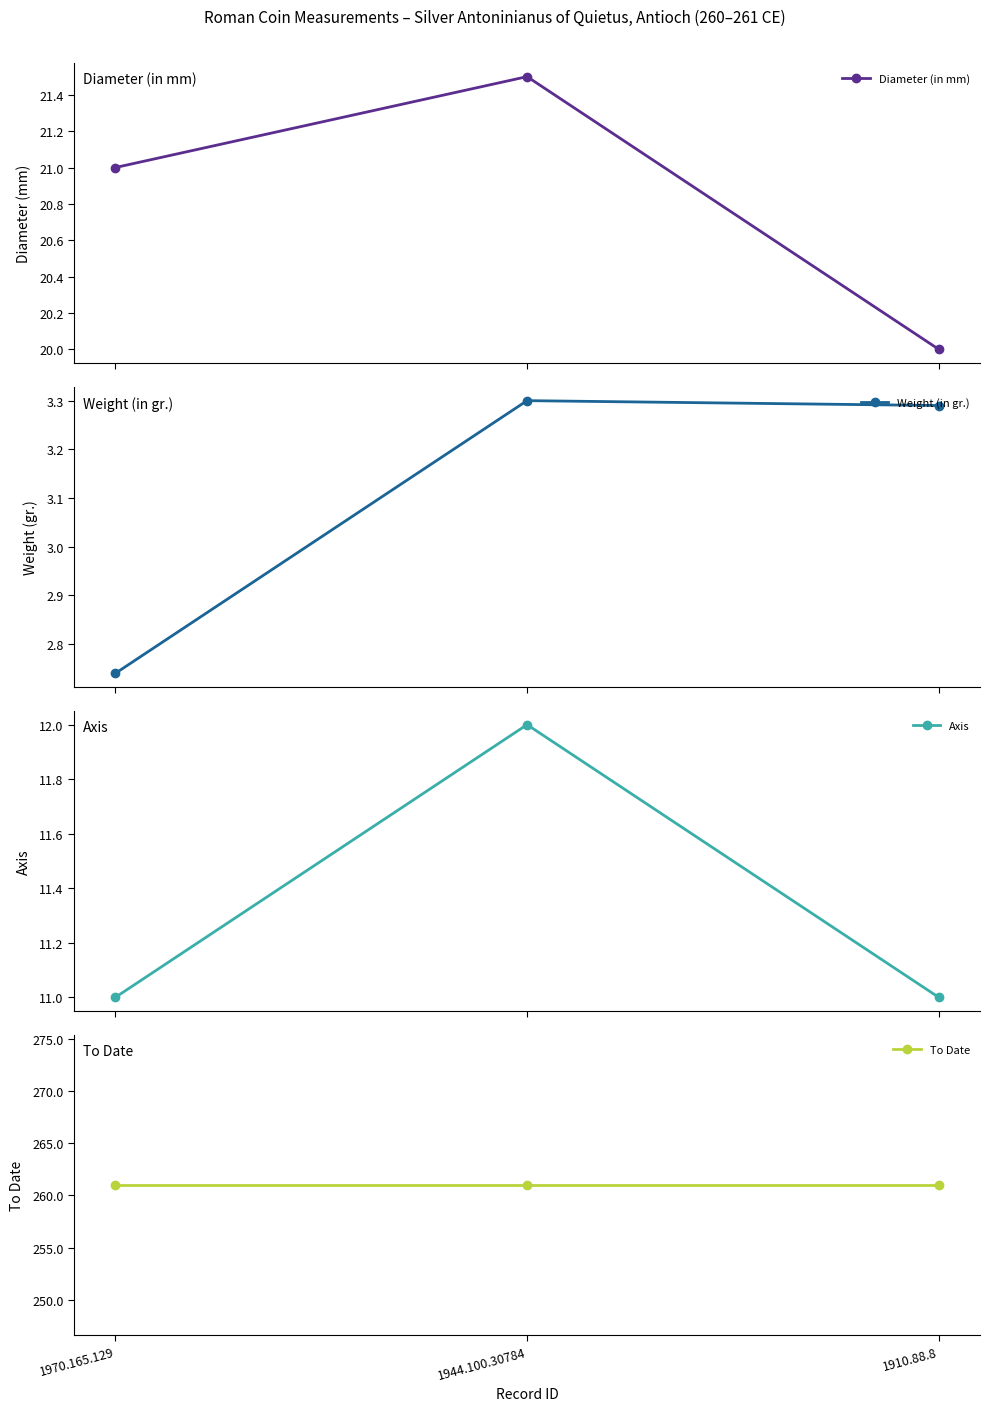

At 1910.88.8, list the series in order from largest to smallest.

To Date, Diameter (in mm), Axis, Weight (in gr.)